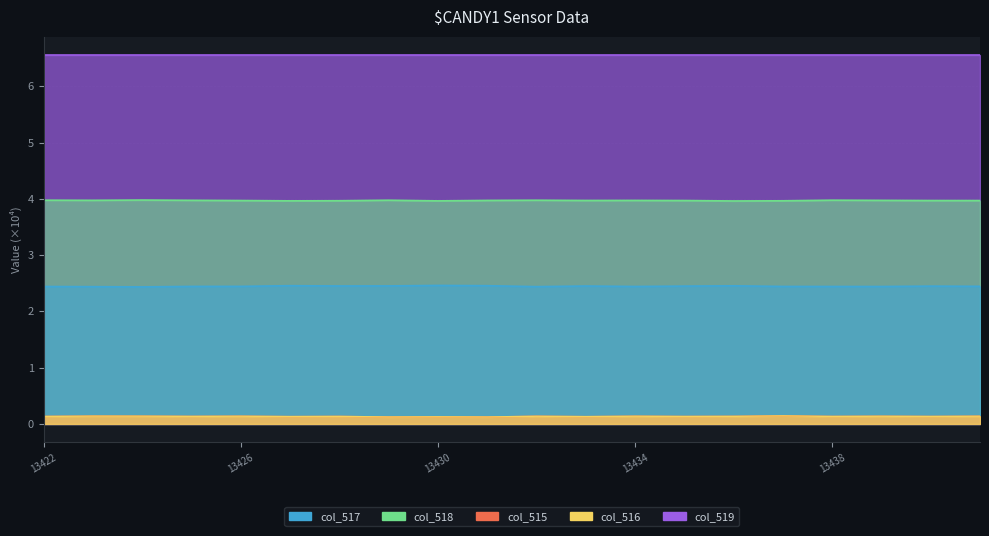

Which label corresponds to the smallest value in the chart?

13431